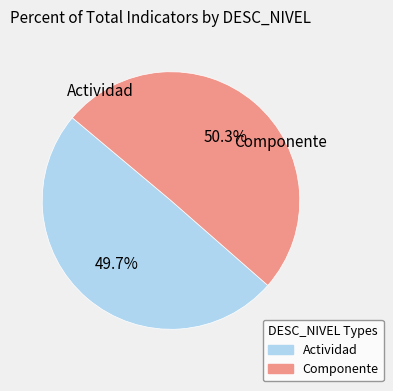

Count the number of slices in the pie.

2